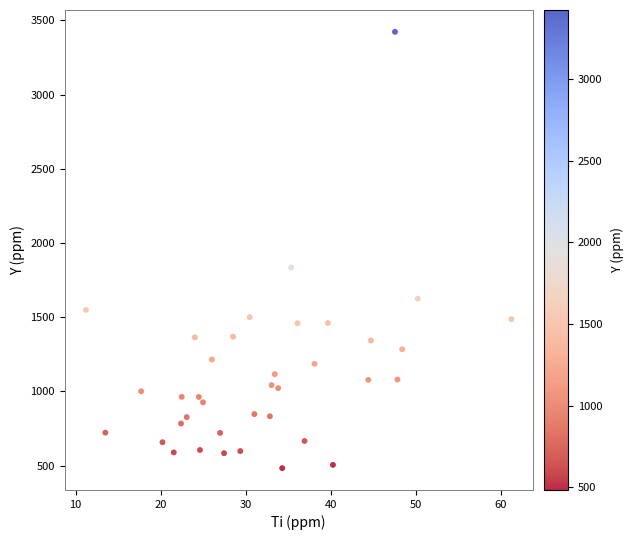

What is the range of X values (max minus min)?

50.0